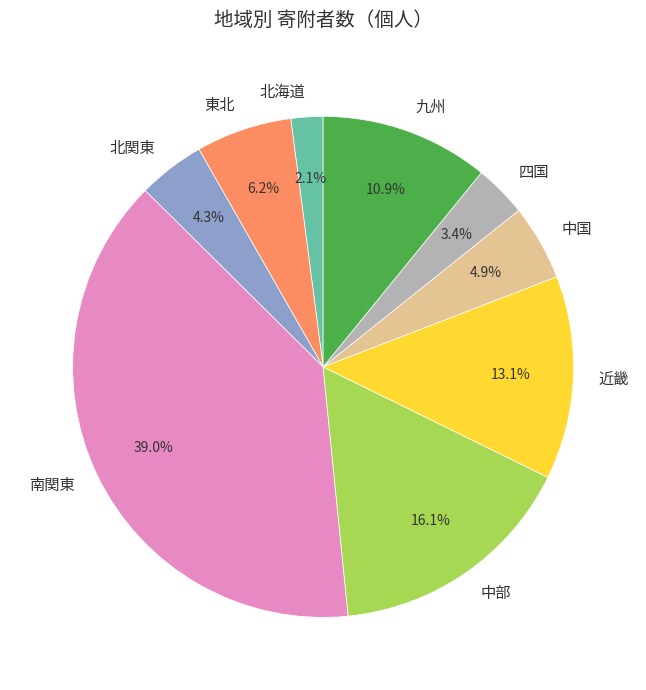

Is it true that 四国 is 16% of the pie?

False